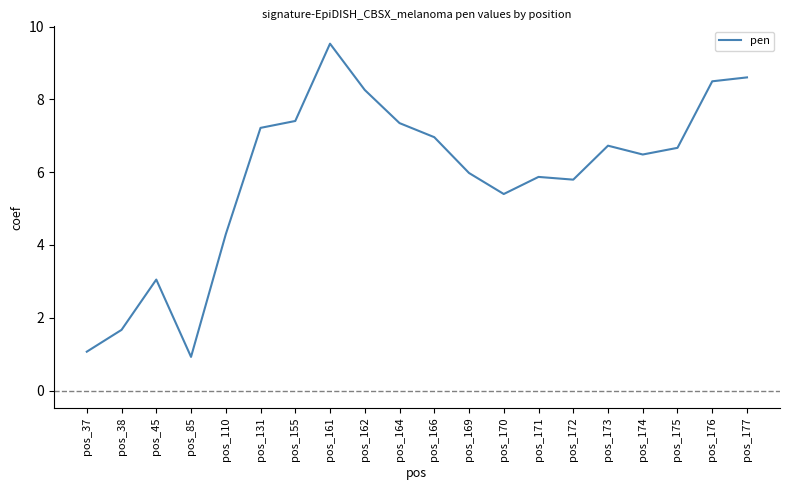

True or false: the data shows 6.0 at pos_169.

True